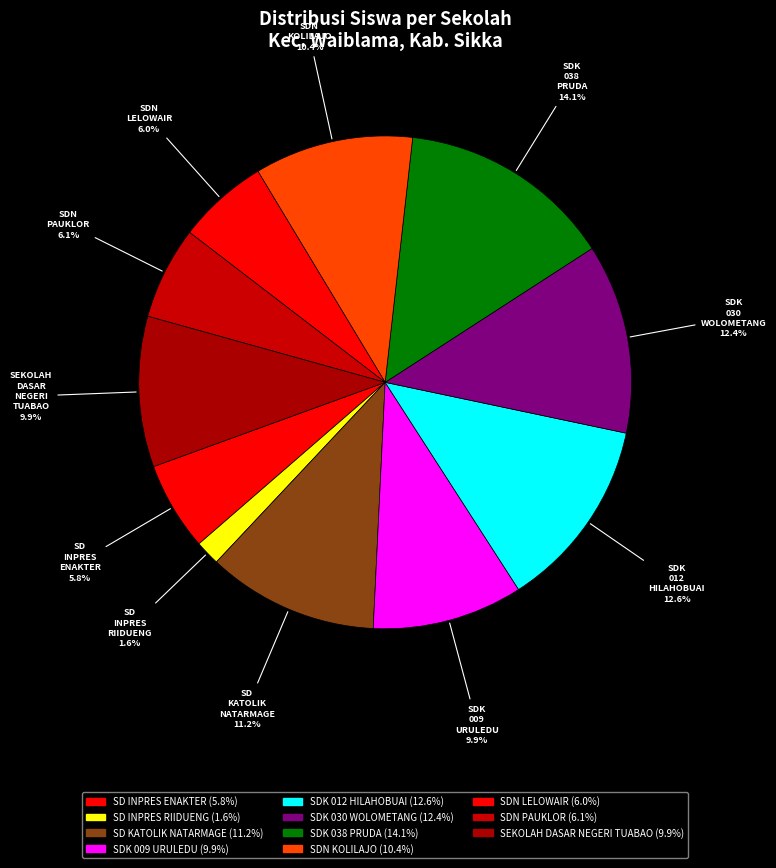

What portion of the pie excludes SDK 030 WOLOMETANG?

87.6%